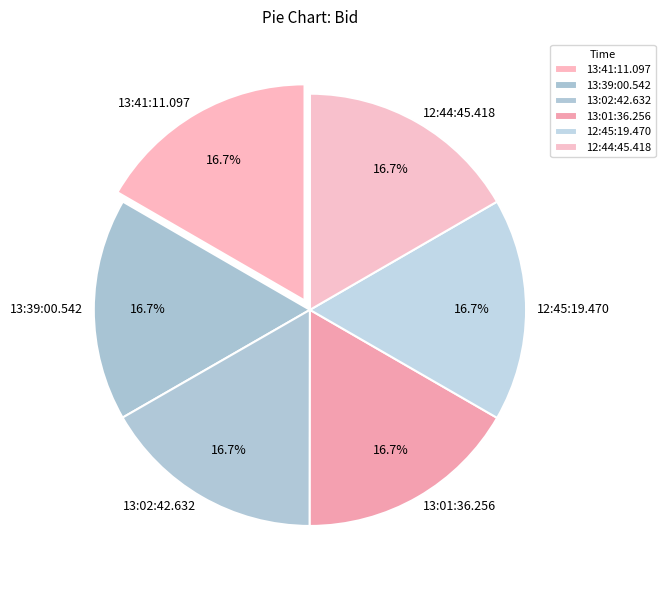

What is the total percentage of 13:41:11.097 and 13:39:00.542?

33.3%